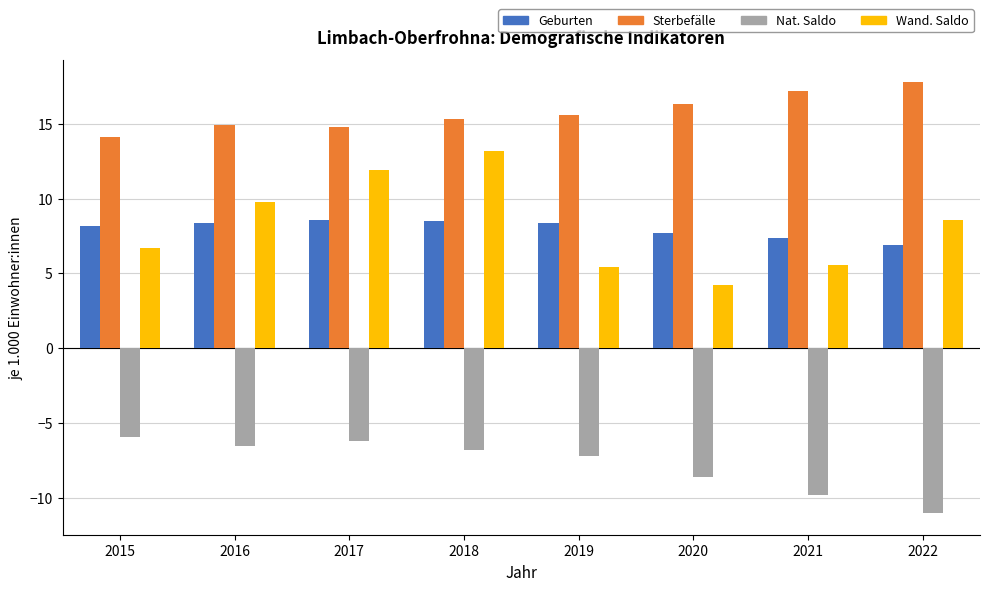

What is the spread (max minus min) of values at 2015?

20.0